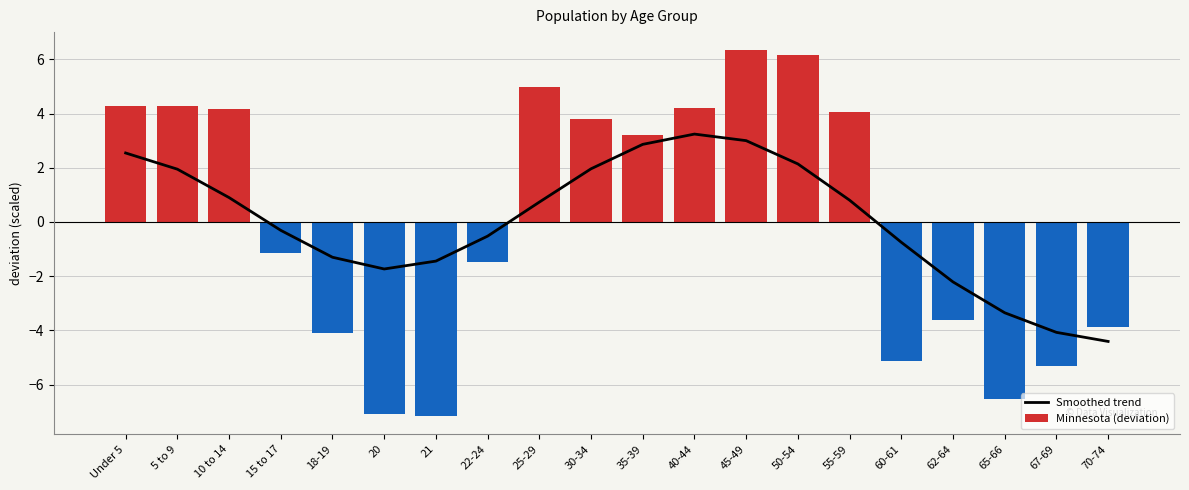

What is the spread (max minus min) of values at 55-59?

3.3